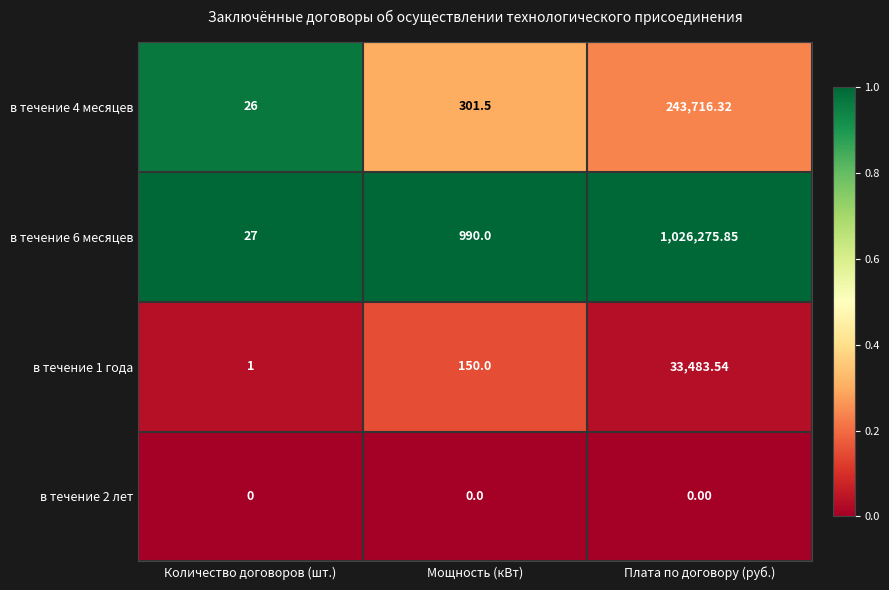

List the series in order of their peak value, highest first.

в течение 6 месяцев, в течение 4 месяцев, в течение 1 года, в течение 2 лет